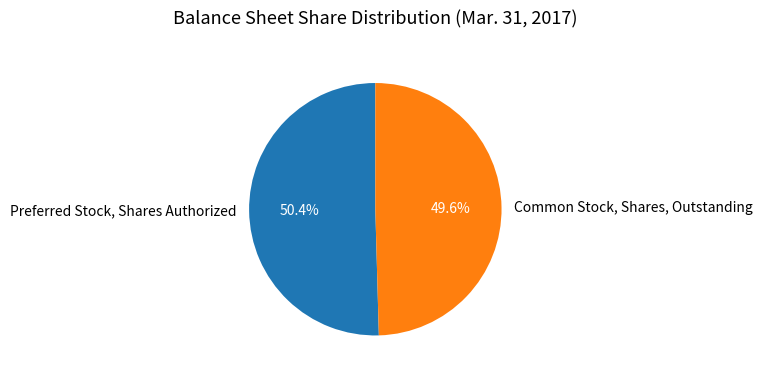

What percentage is the Preferred Stock, Shares Authorized slice, to the nearest percent?

50%